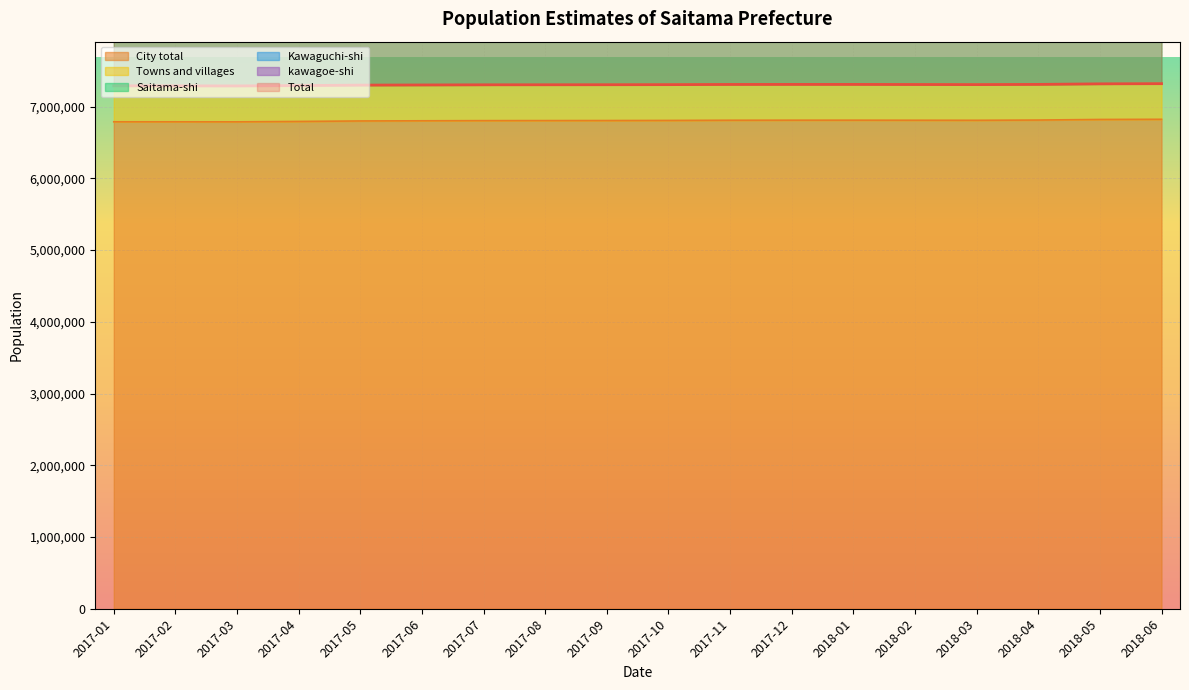

Which has a higher value, 2017-07 or 2017-03?

2017-07